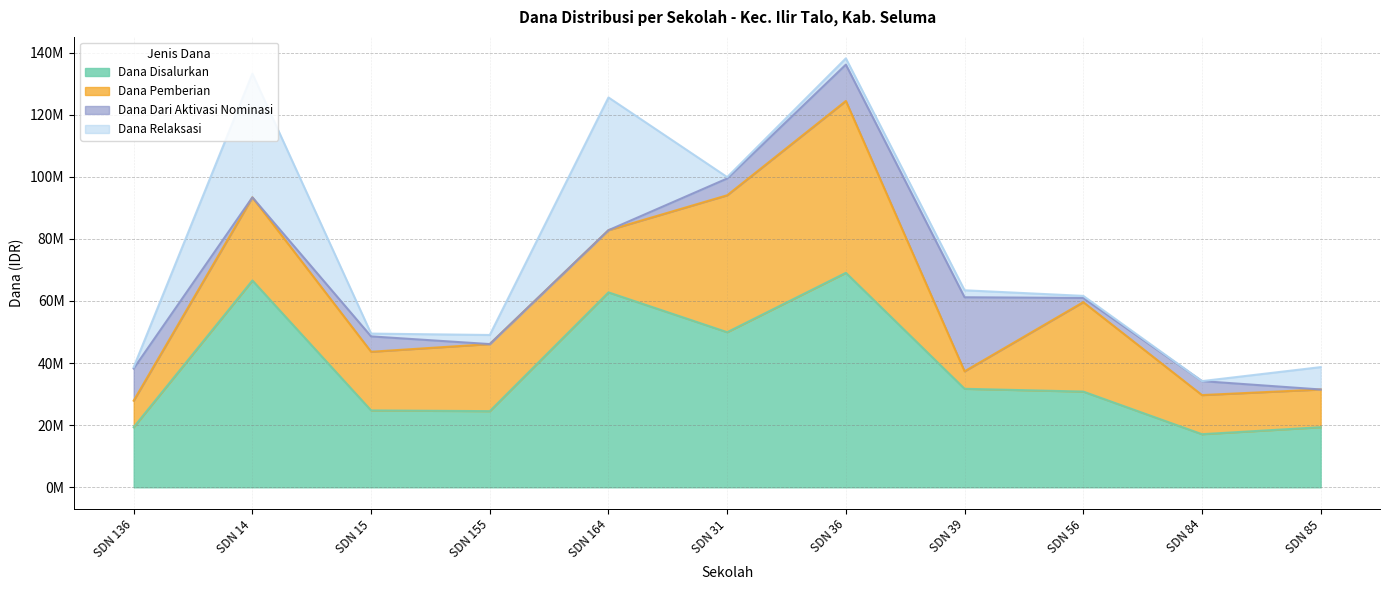

Rank the series at SD NEGERI 56 SELUMA from highest to lowest value.

Dana Disalurkan, Dana Pemberian, Dana Dari Aktivasi Nominasi, Dana Relaksasi